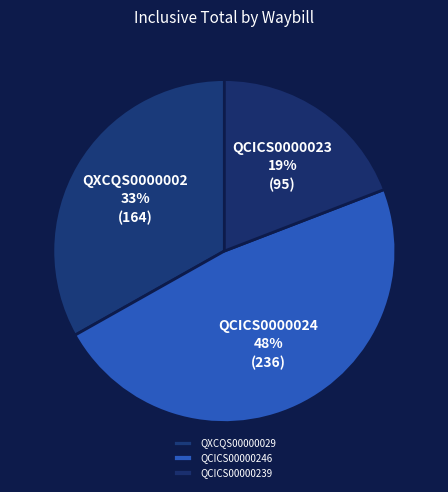

Is it true that QXCQS00000029 is 21% of the pie?

False